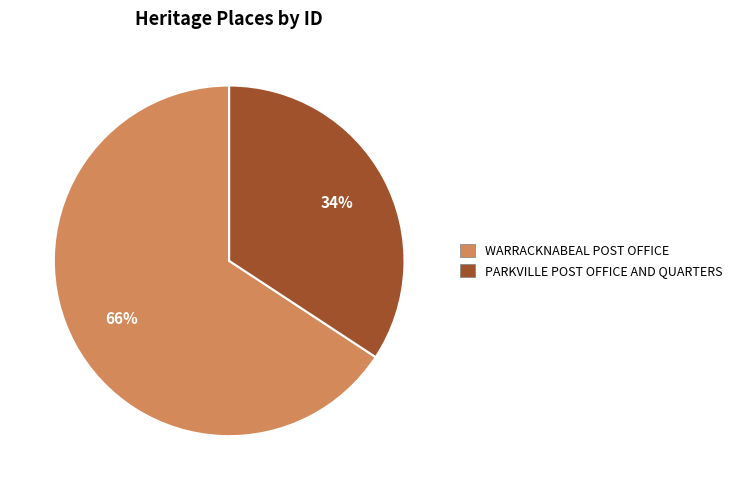

Between WARRACKNABEAL POST OFFICE and PARKVILLE POST OFFICE AND QUARTERS, which is larger?

WARRACKNABEAL POST OFFICE